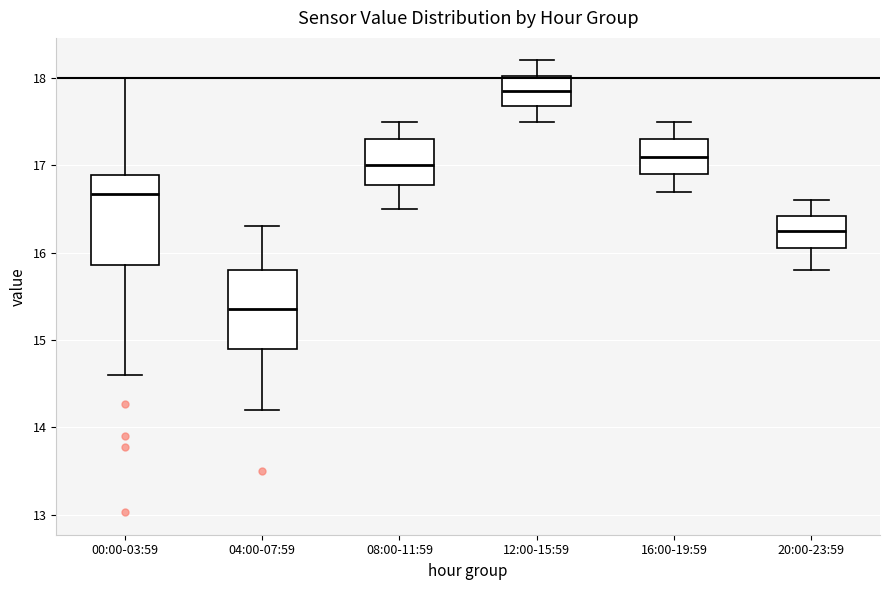

Which box is the tallest, from its lower edge to its upper edge?

00:00-03:59